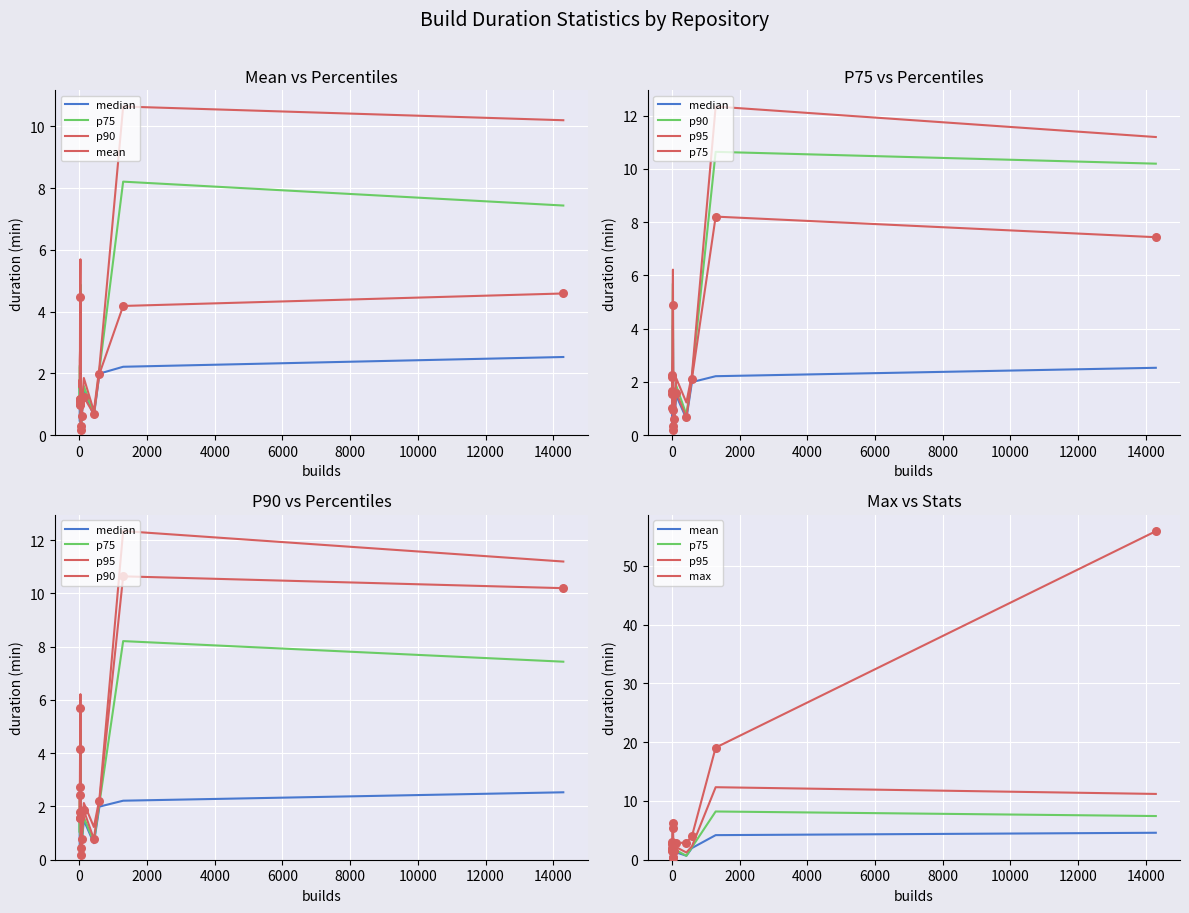

Which series reaches the maximum Y coordinate?

max